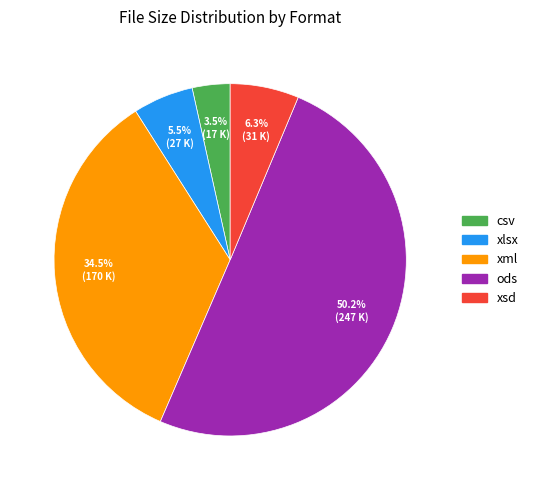

What percentage is NOT represented by xlsx?

94.5%